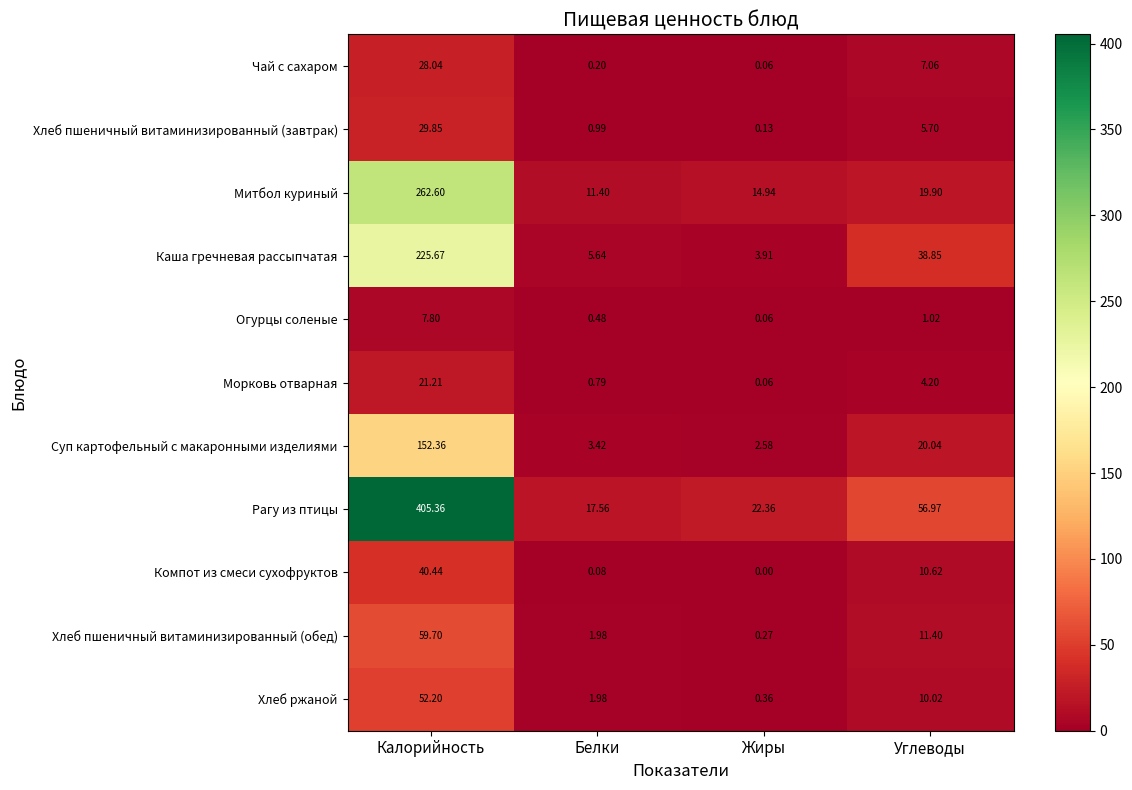

List the series in order of their peak value, highest first.

Рагу из птицы, Митбол куриный, Каша гречневая рассыпчатая, Суп картофельный с макаронными изделиями, Хлеб пшеничный витаминизированный (обед), Хлеб ржаной, Компот из смеси сухофруктов, Хлеб пшеничный витаминизированный (завтрак), Чай с сахаром, Морковь отварная, Огурцы соленые